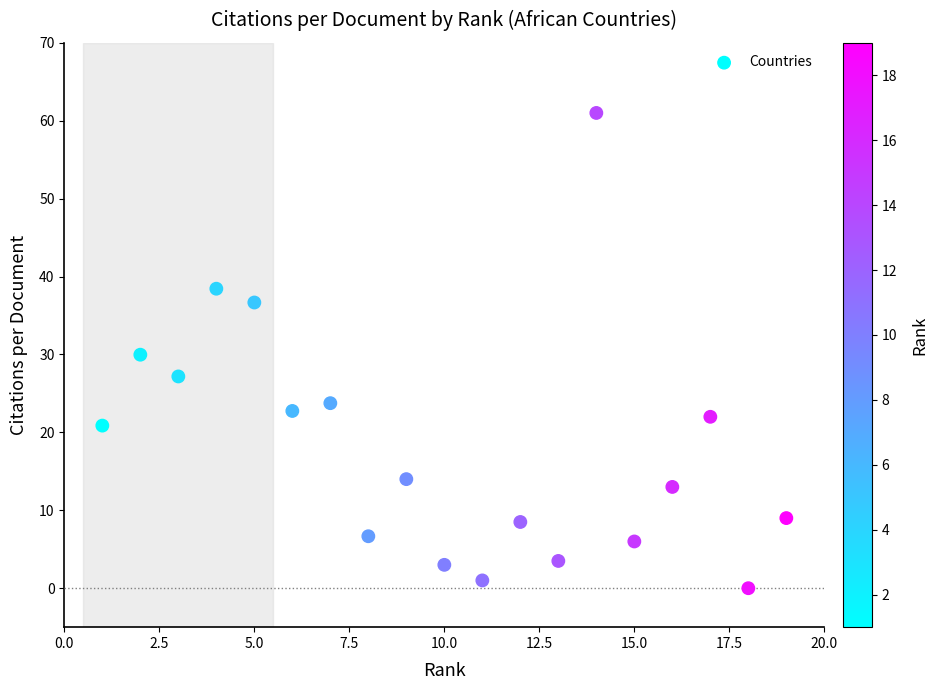

What is the range of X values (max minus min)?

18.0